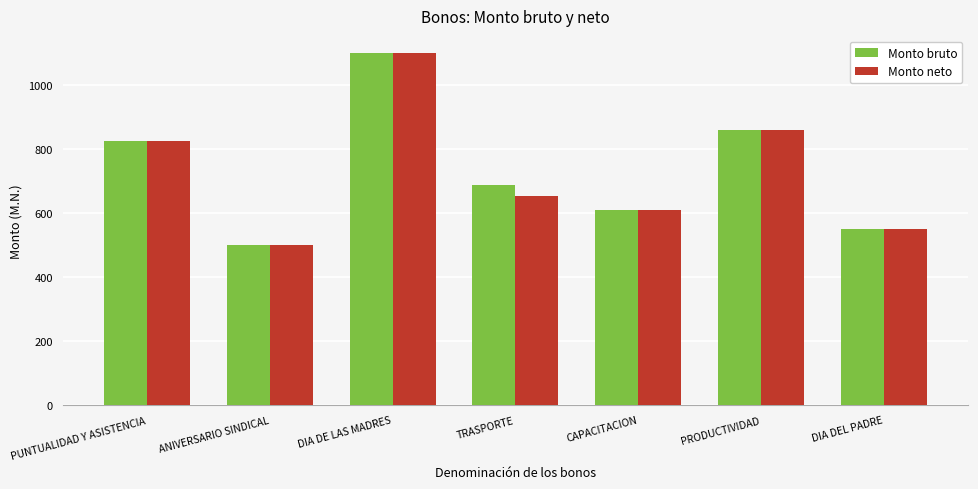

What is the total value across all series at PRODUCTIVIDAD?

1720